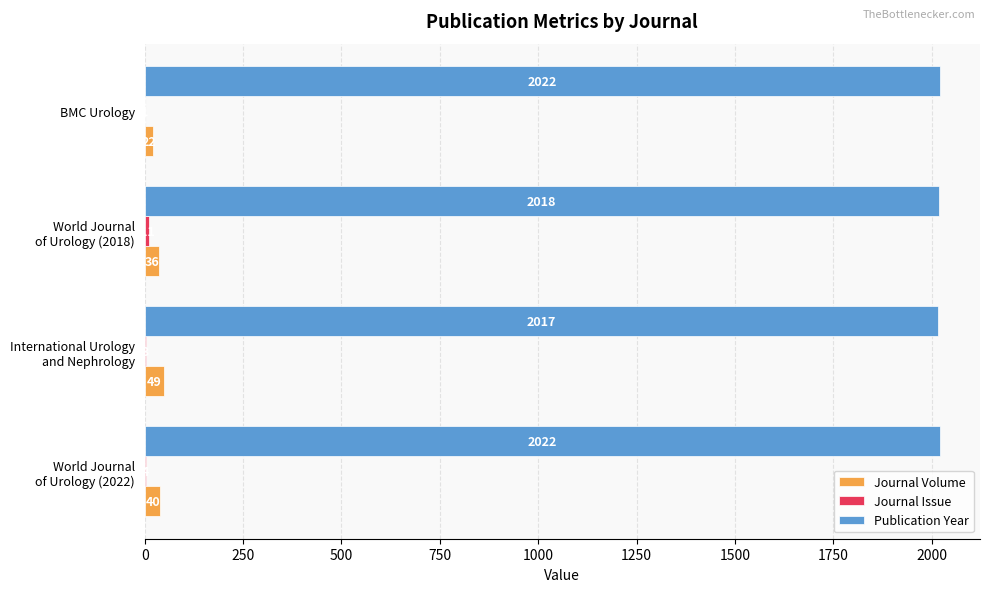

Count the number of categories in the chart.

4